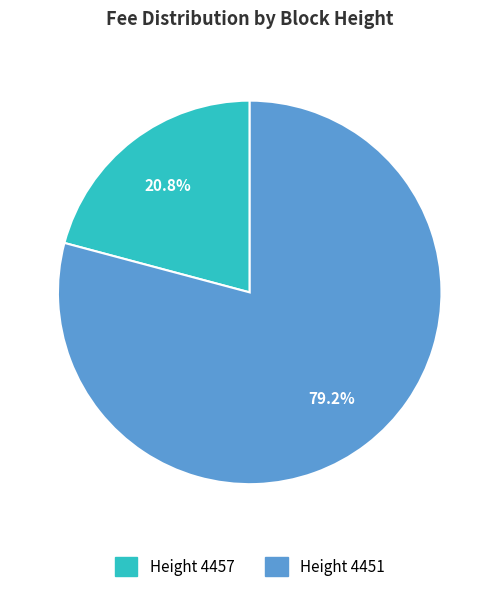

To the nearest percent, what is the difference between the largest and smallest slice percentages?

58%